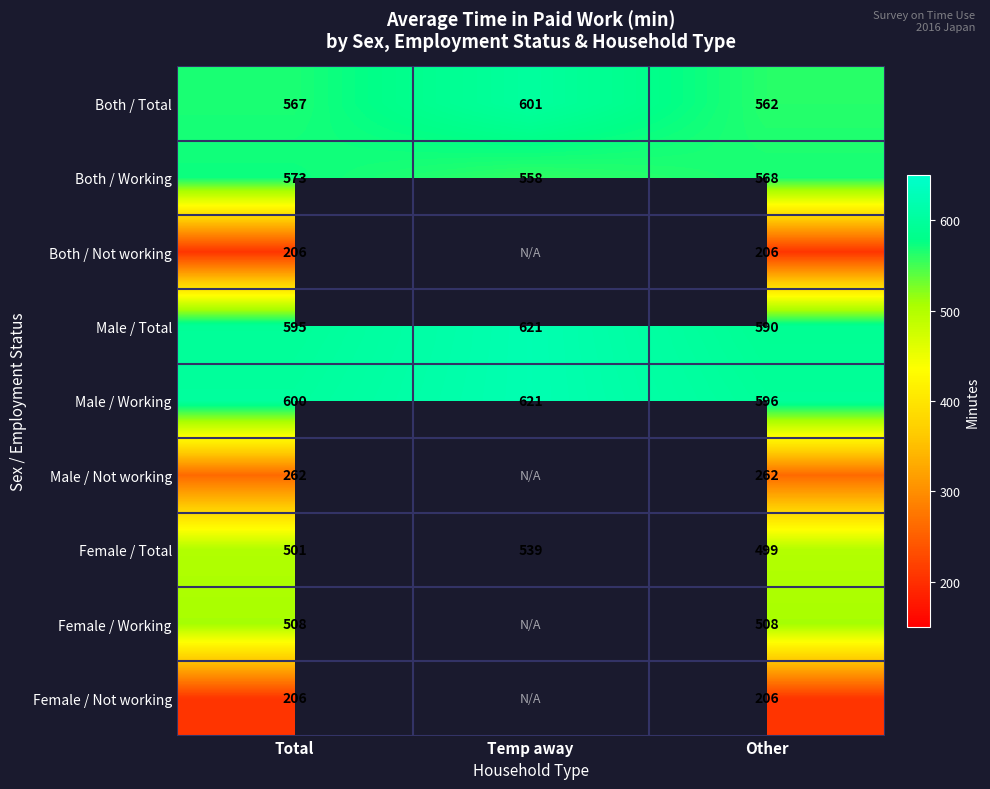

Is it true that Both / Total equals 226 at Other?

False